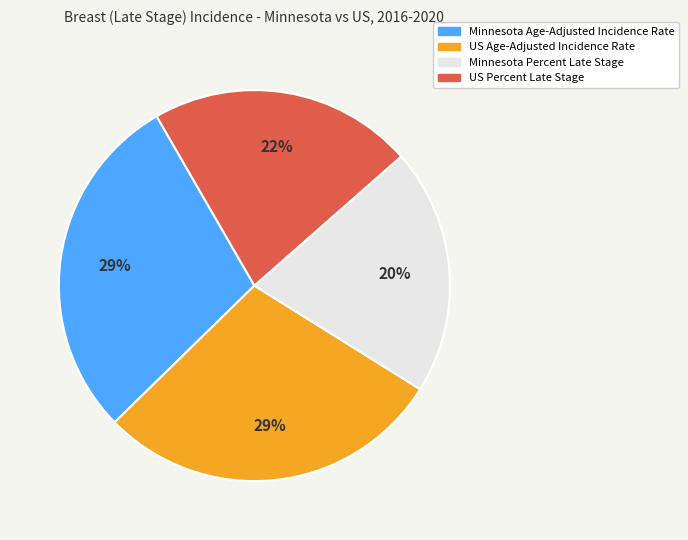

Do US Percent Late Stage and Minnesota Age-Adjusted Incidence Rate together represent more than half of the pie?

Yes